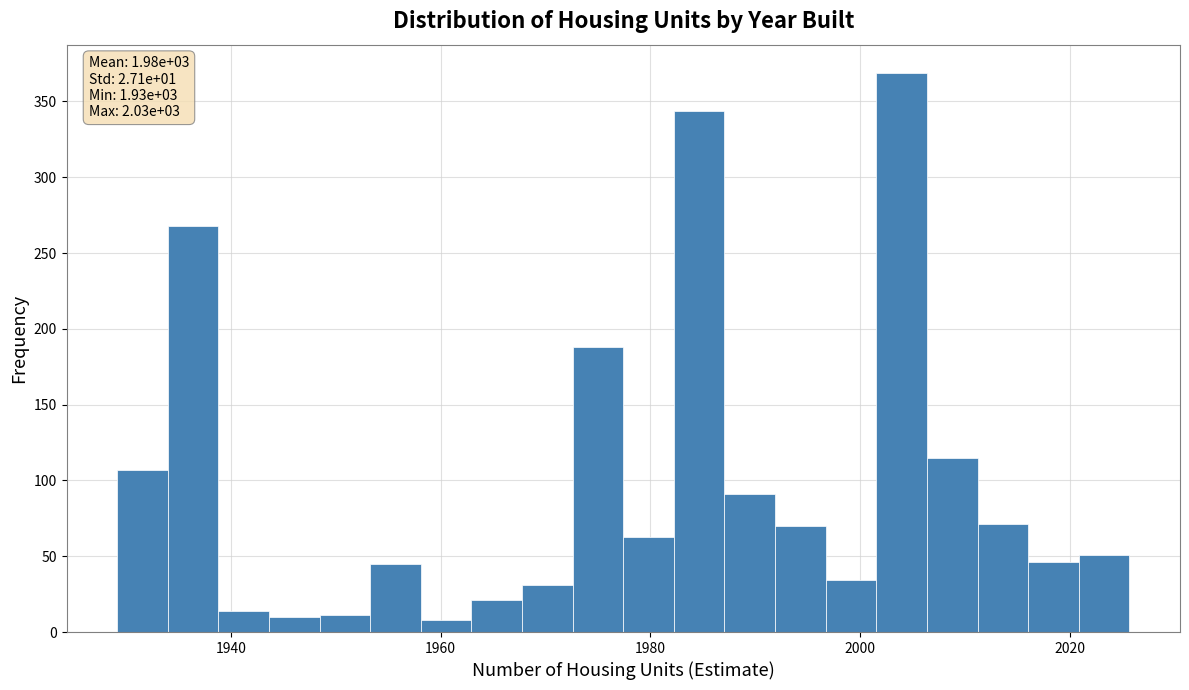

Read against the x-axis, roughly where is the centre of the tallest bar?

2004